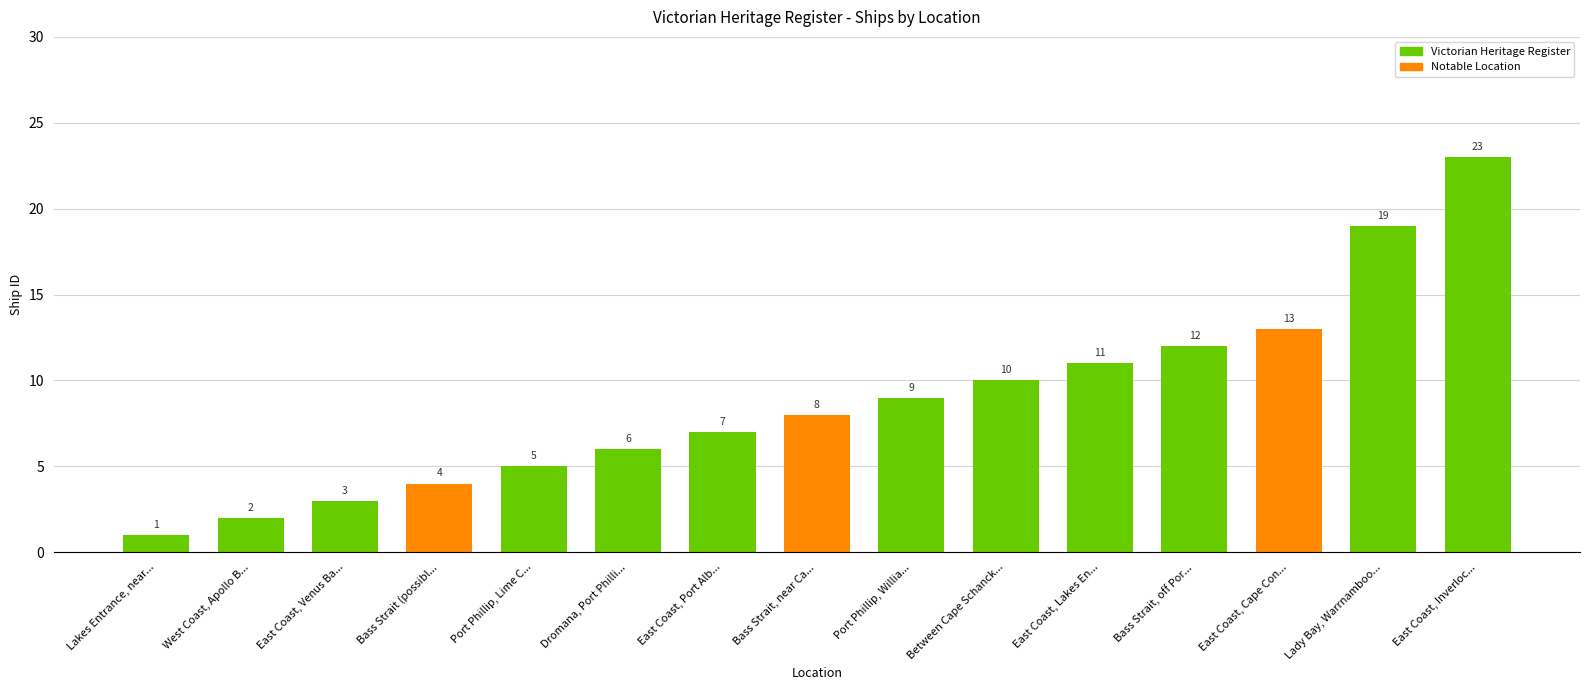

Rank the categories by value from lowest to highest.

Lakes Entrance, near..., West Coast, Apollo B..., East Coast, Venus Ba..., Bass Strait (possibl..., Port Phillip, Lime C..., Dromana, Port Philli..., East Coast, Port Alb..., Bass Strait, near Ca..., Port Phillip, Willia..., Between Cape Schanck..., East Coast, Lakes En..., Bass Strait, off Por..., East Coast, Cape Con..., Lady Bay, Warrnamboo..., East Coast, Inverloc...